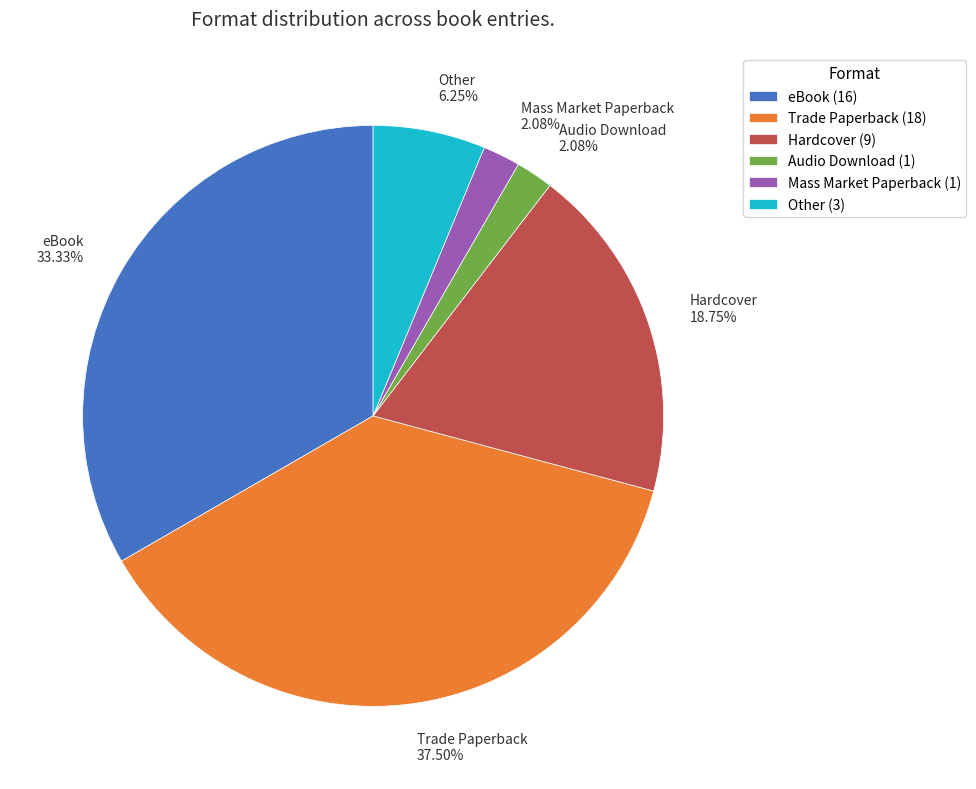

Is it true that eBook is 33% of the pie?

True